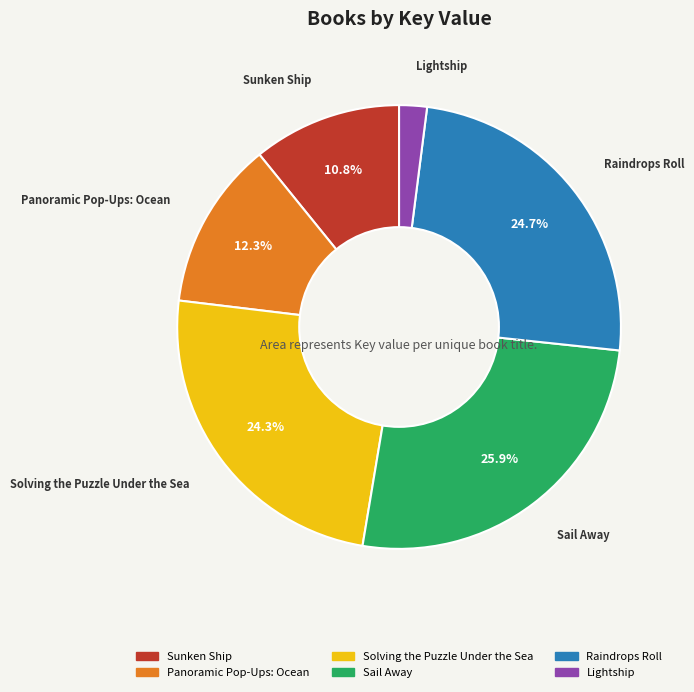

What is the smallest slice in the pie chart?

Lightship